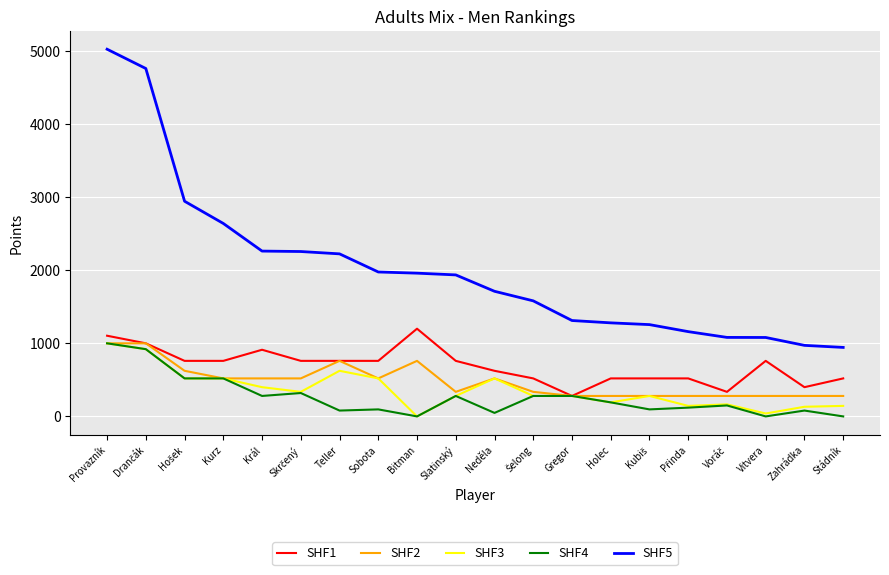

Which label corresponds to the largest value in the chart?

Provazník